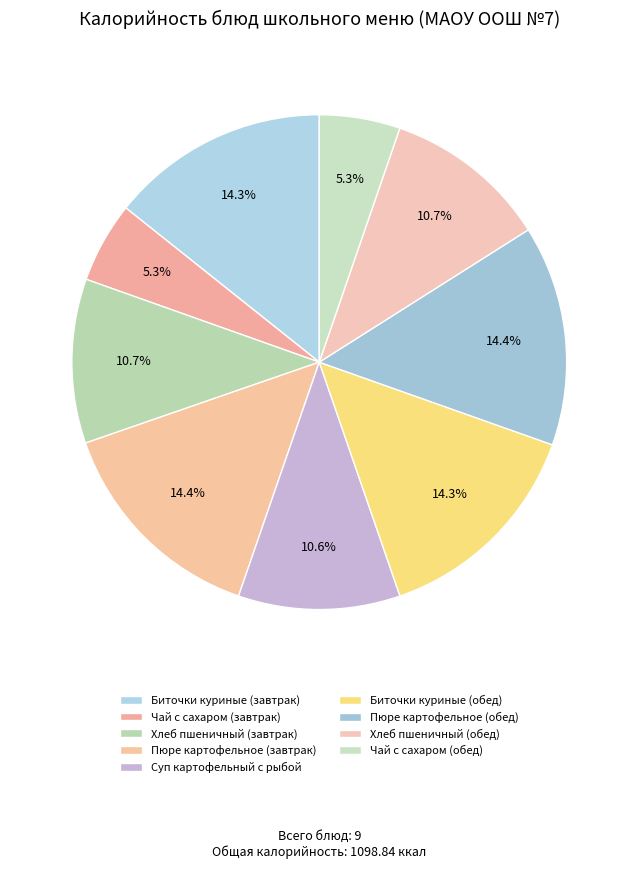

To the nearest percent, what is the combined percentage of Чай с сахаром (обед) and Биточки куриные (обед)?

20%